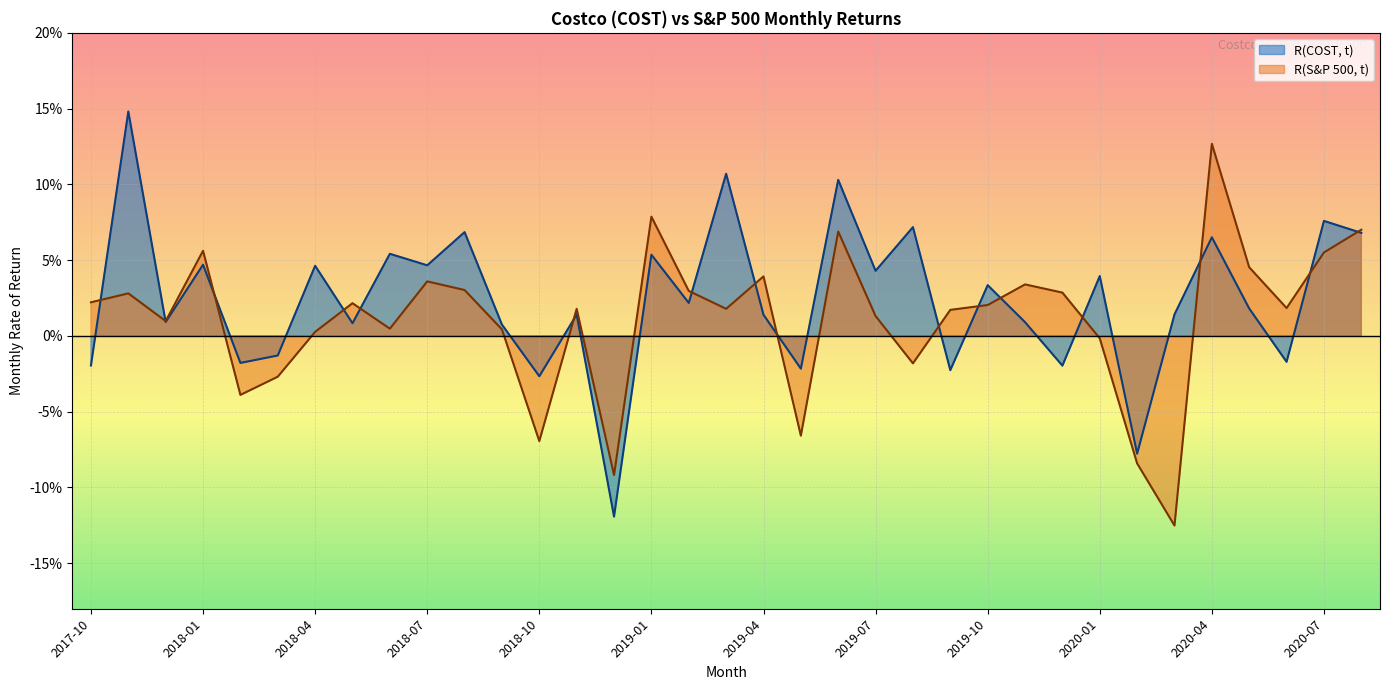

What is the label of the 22nd point from the left?

2019-07